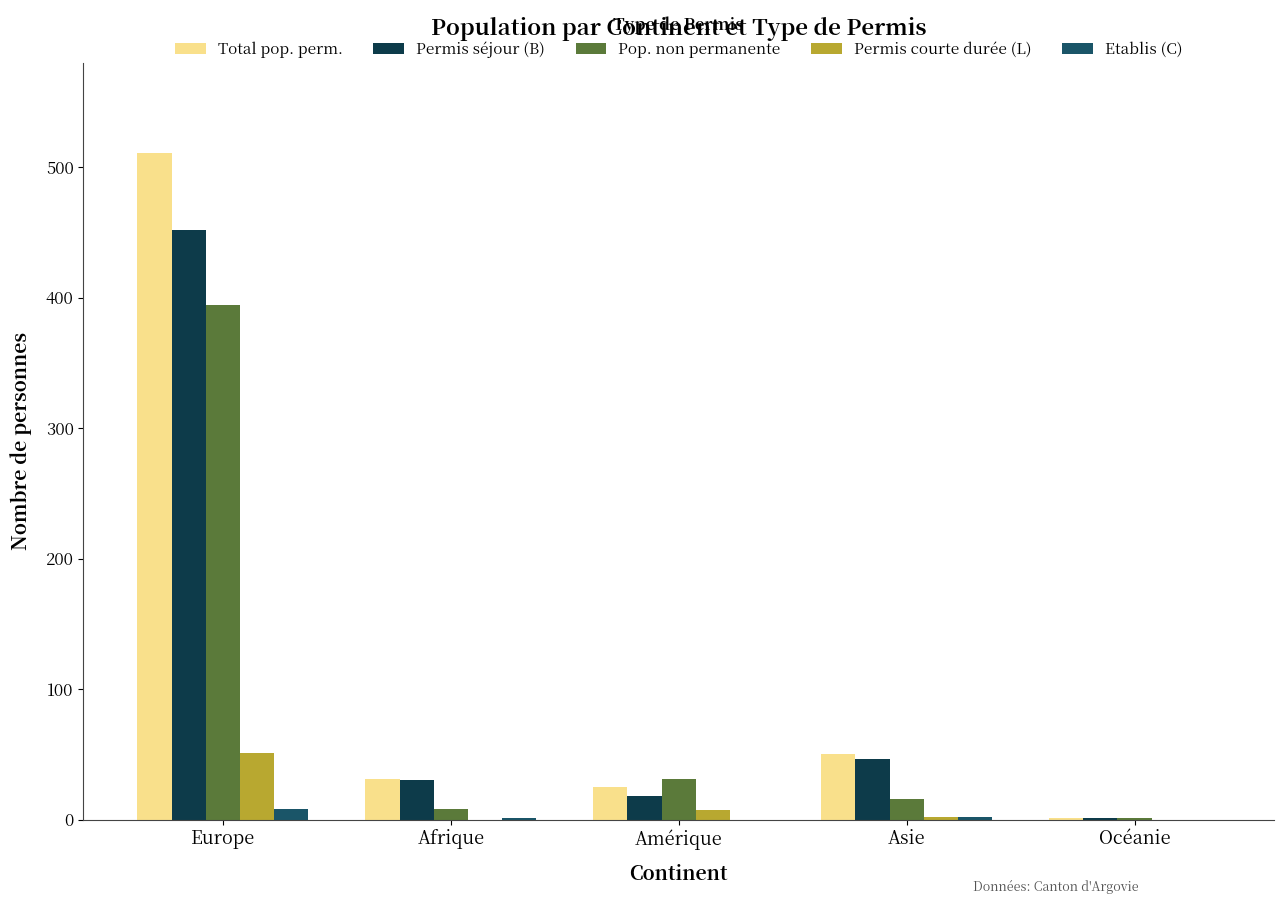

True or false: Permis séjour (B) has a value of 452 at Europe.

True